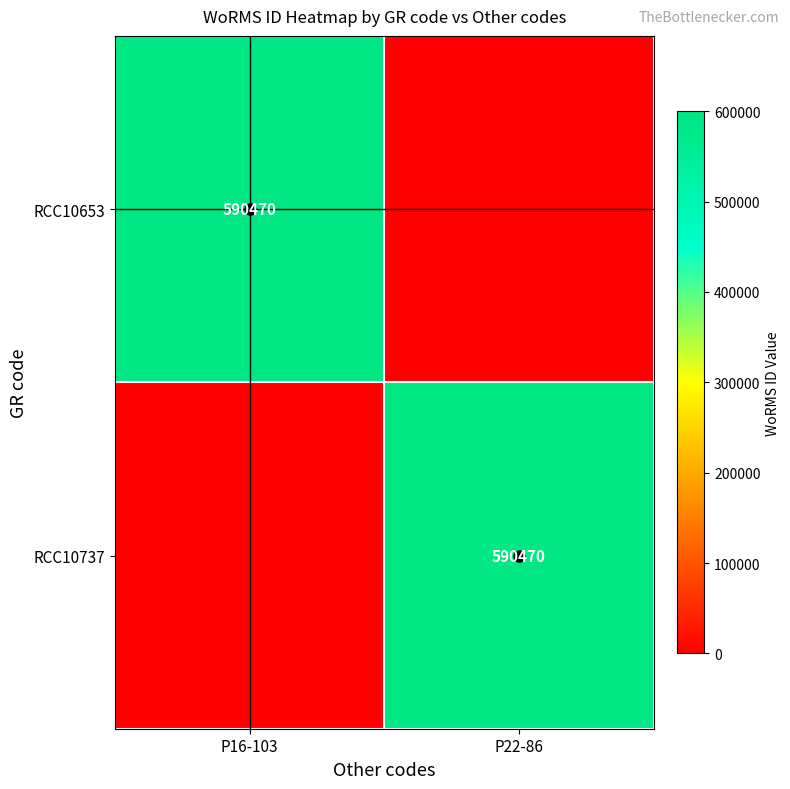

What is the spread (max minus min) of values at P16-103?

590470